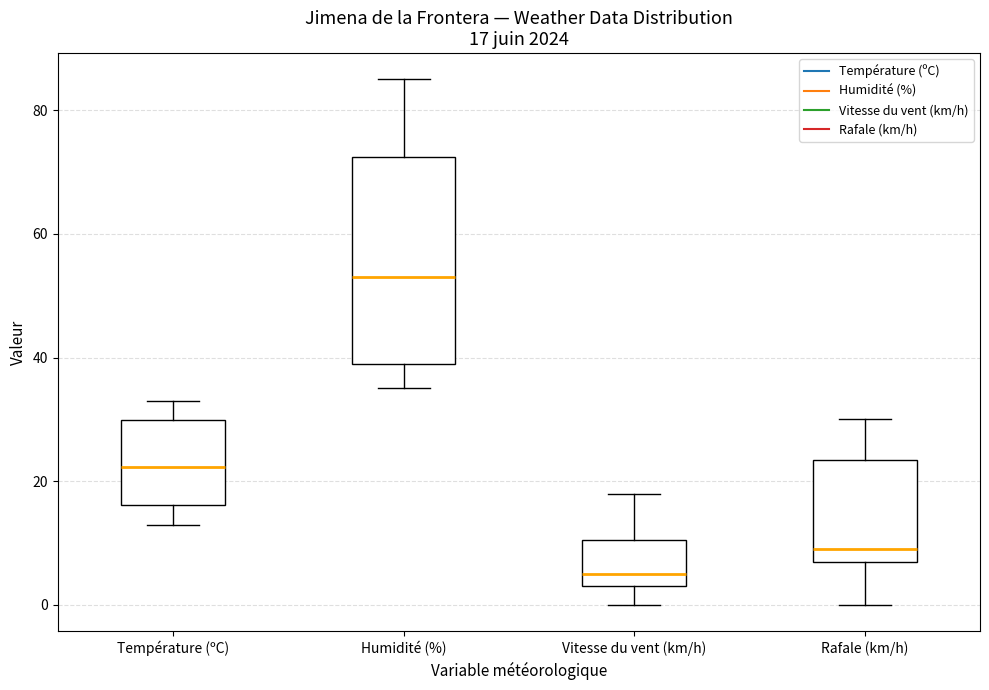

Which box has the highest median line?

Humidité (%)